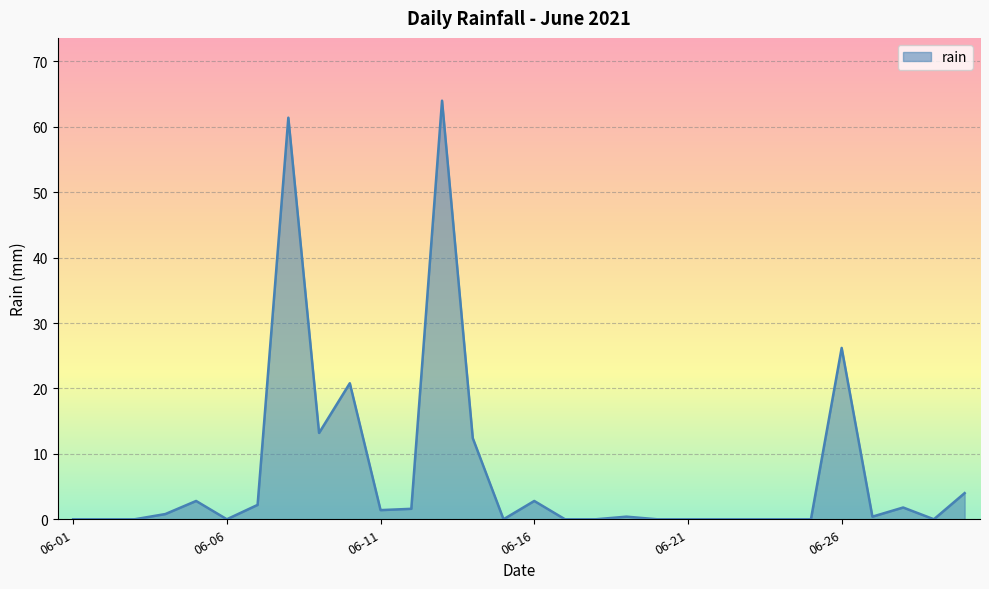

What is the greatest value displayed?

64.0